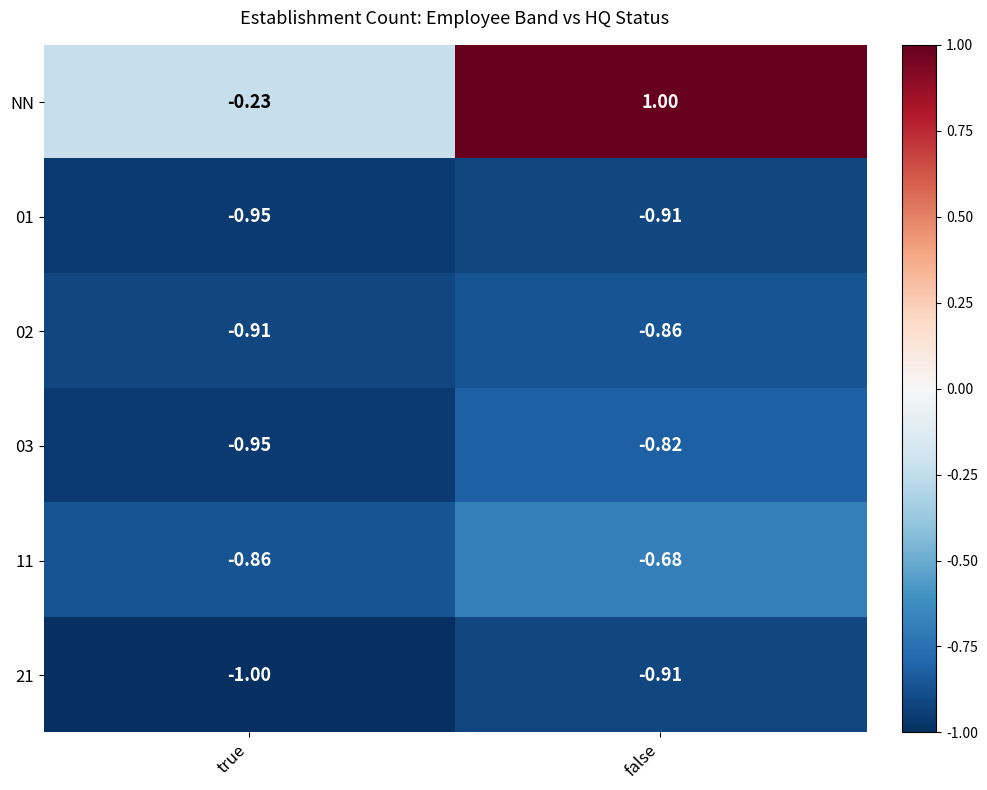

At which label does 11 reach its peak?

false